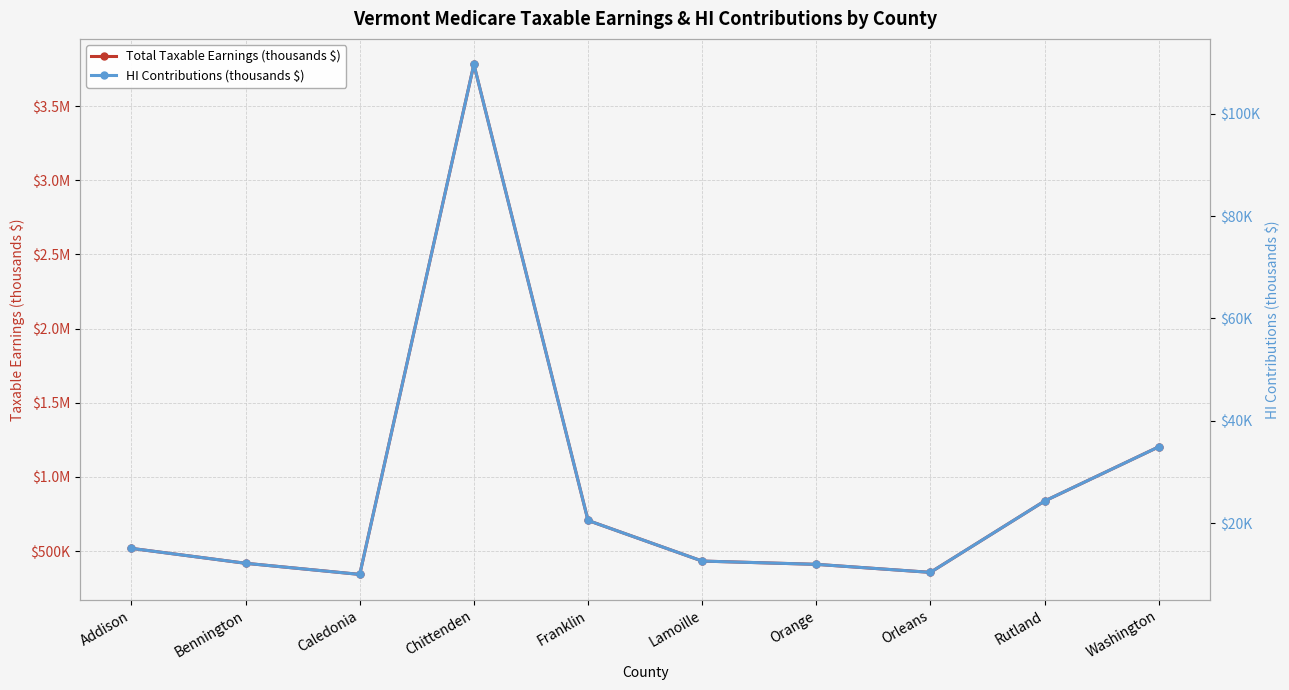

Does the chart display data point markers on the line(s)?

Yes